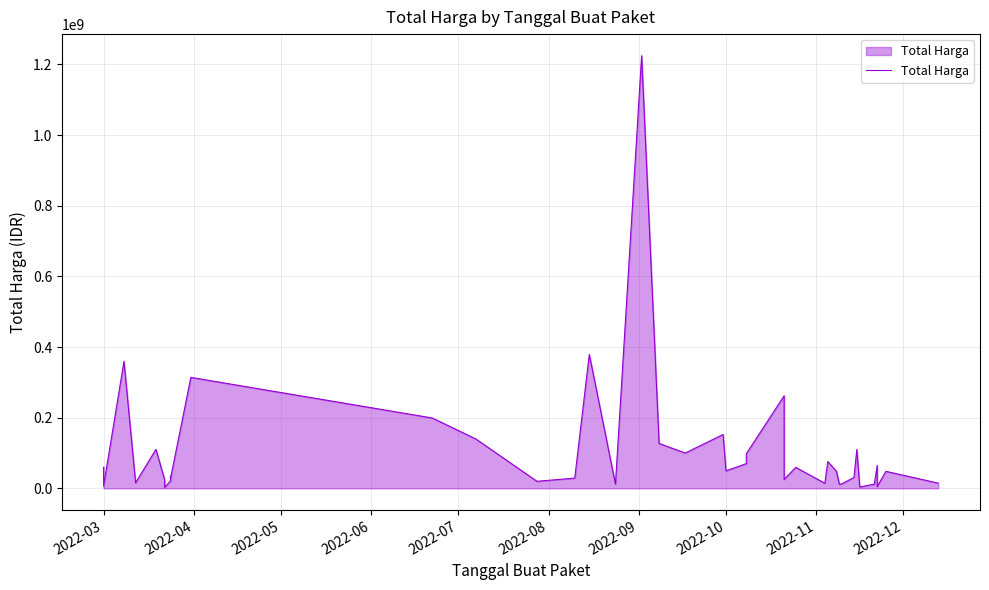

Count the number of categories in the chart.

40